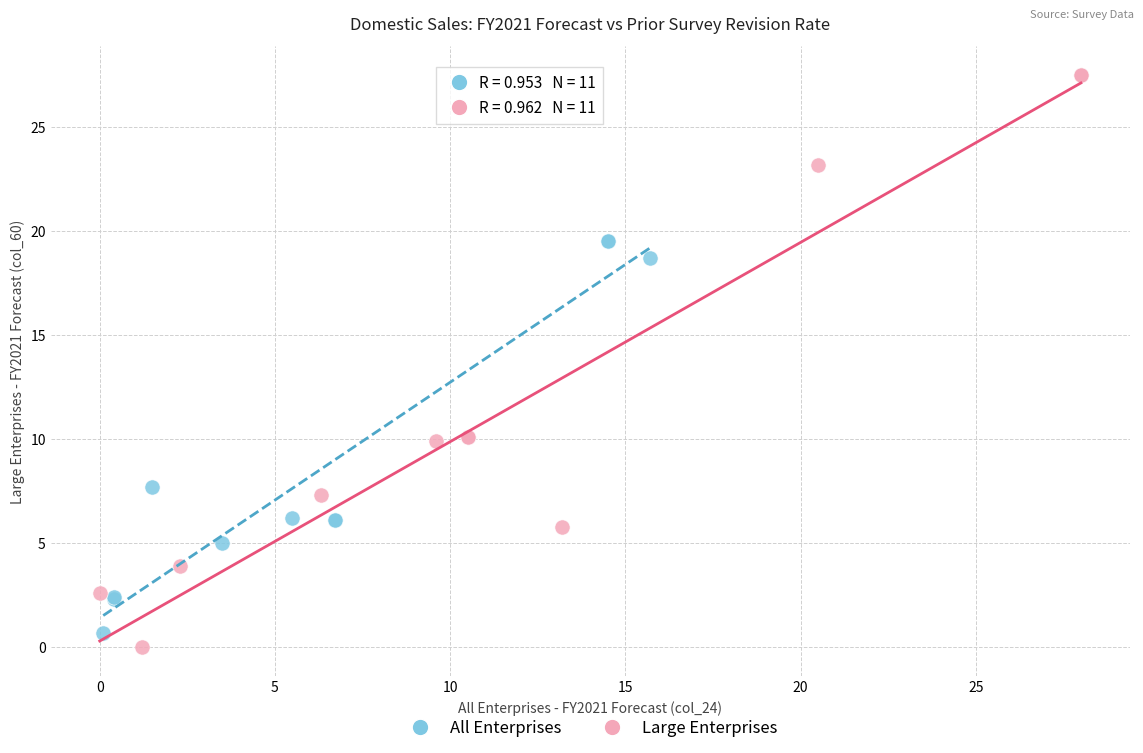

Which series reaches the maximum Y coordinate?

Large Enterprises